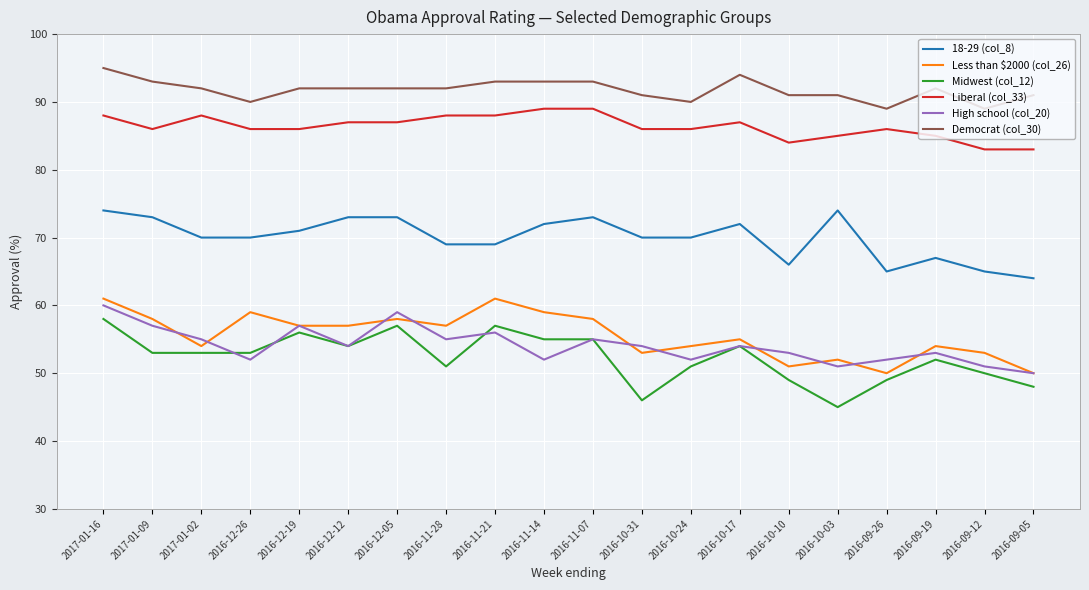

What position from the left is 2016-10-17?

14